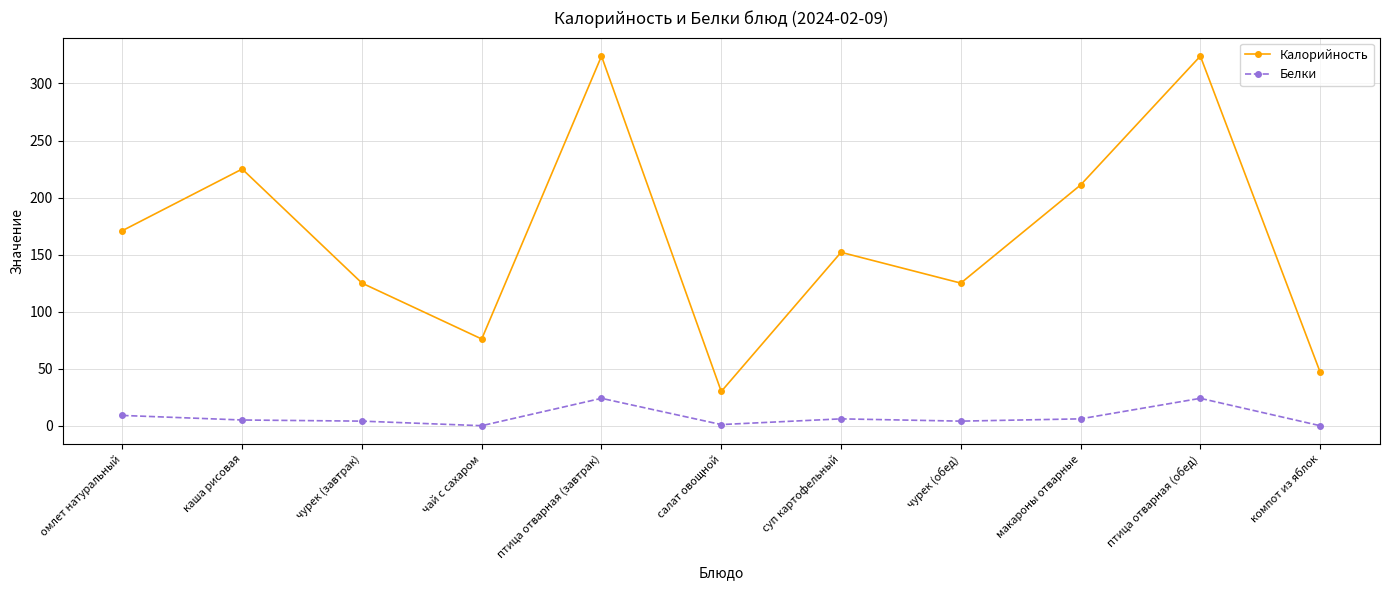

At which label does Калорийность reach its minimum?

салат овощной